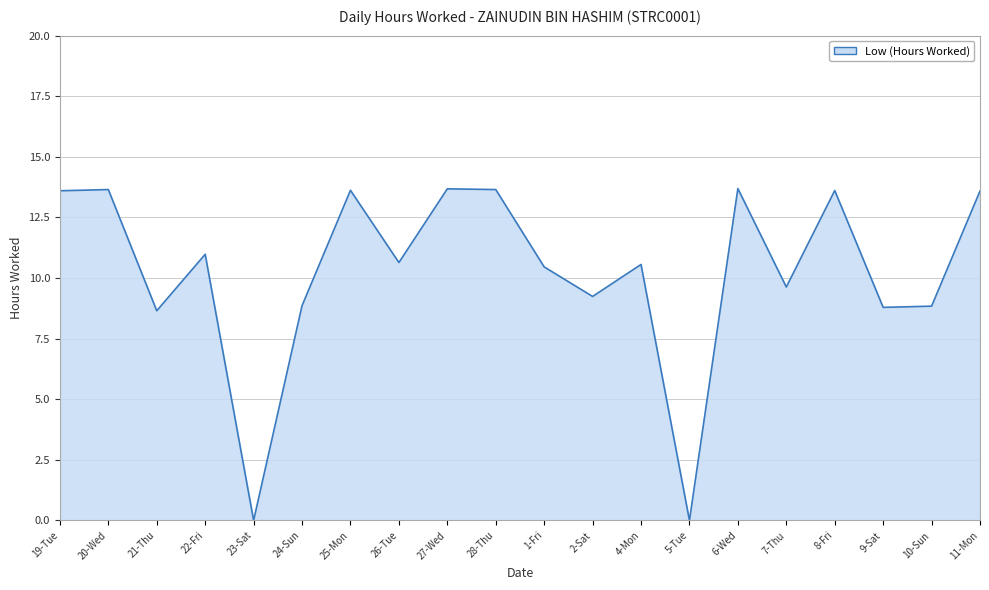

What is the greatest value displayed?

13.7